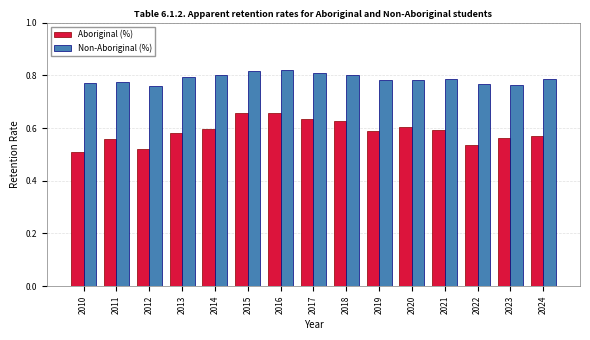

List the series in order of their overall mean, highest first.

Non-Aboriginal (%), Aboriginal (%)